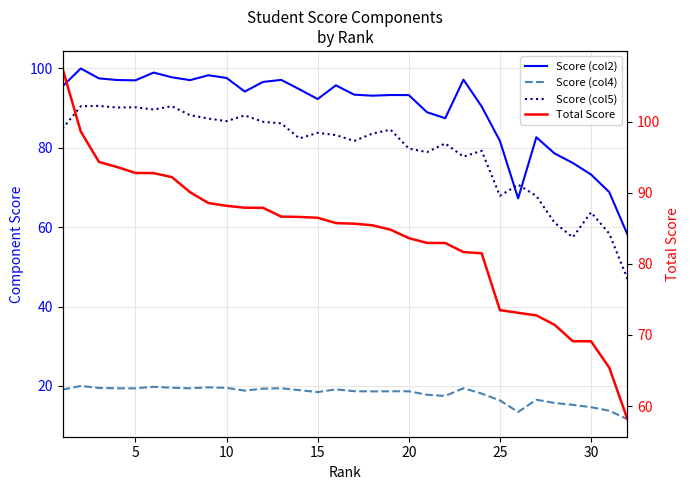

What is the minimum value for Total Score?

58.1